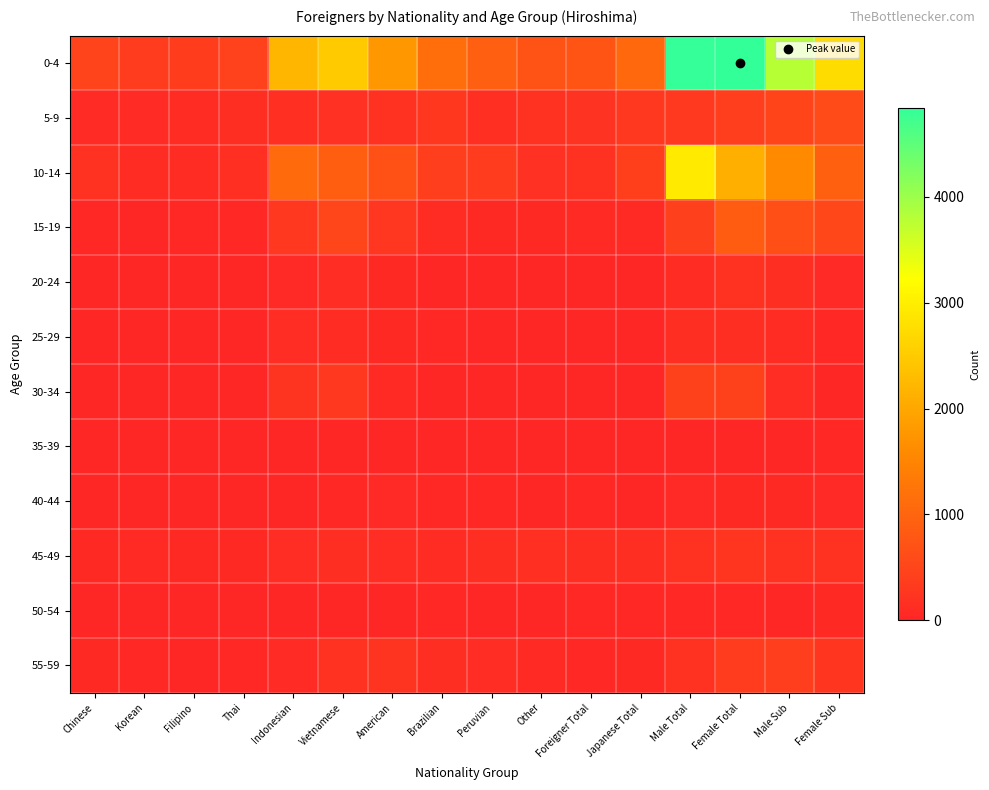

Which has a higher value, Chinese or Peruvian?

Peruvian